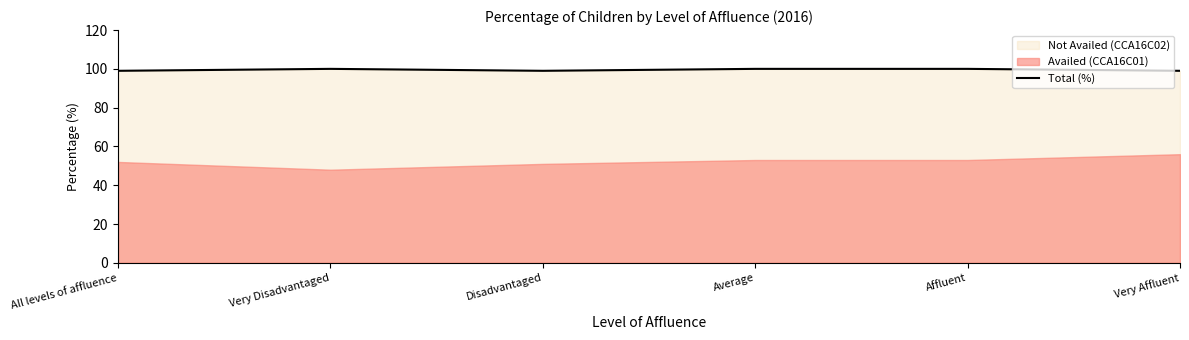

Which has a higher value, Average or Very Disadvantaged?

Average